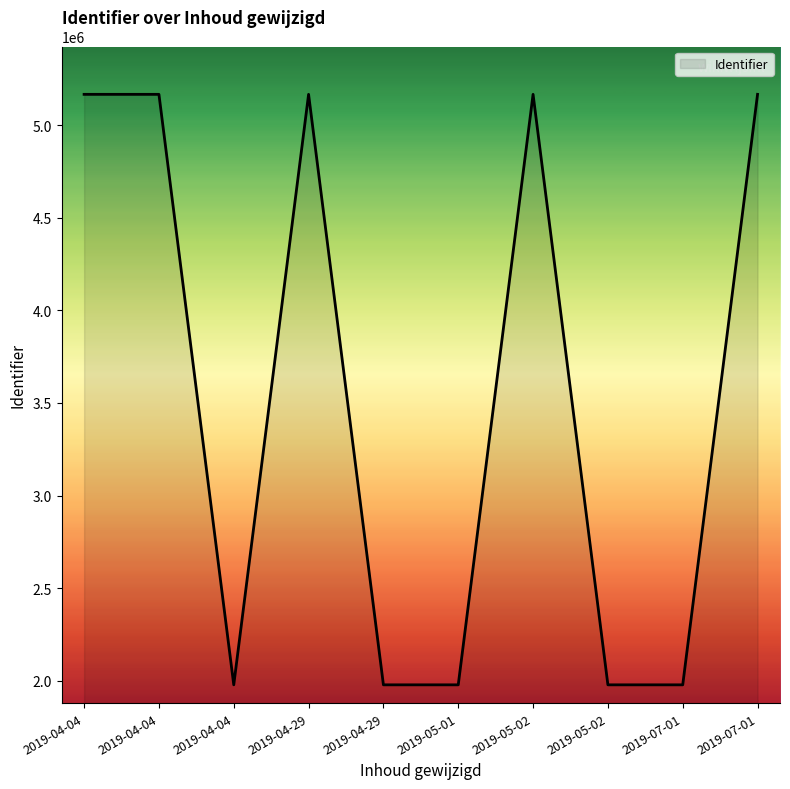

Does the chart have visible grid lines?

No